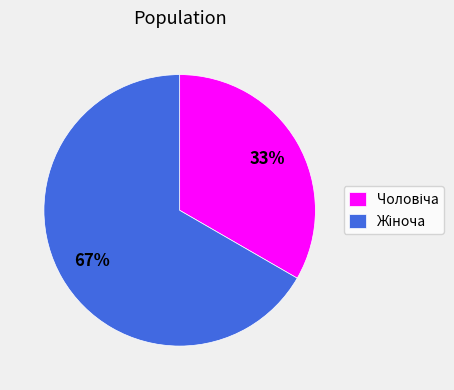

Is there any slice that represents more than half of the pie?

Yes